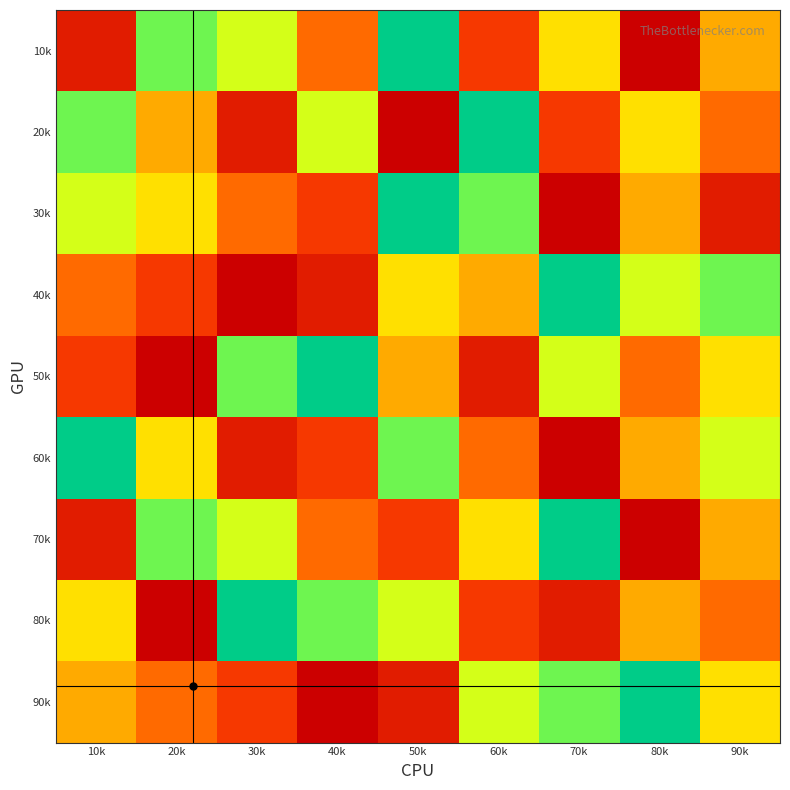

What is the smallest value displayed?

1